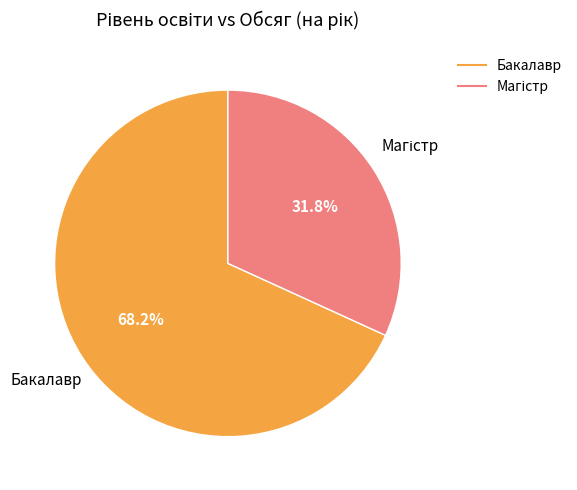

How many slices are in this pie chart?

2